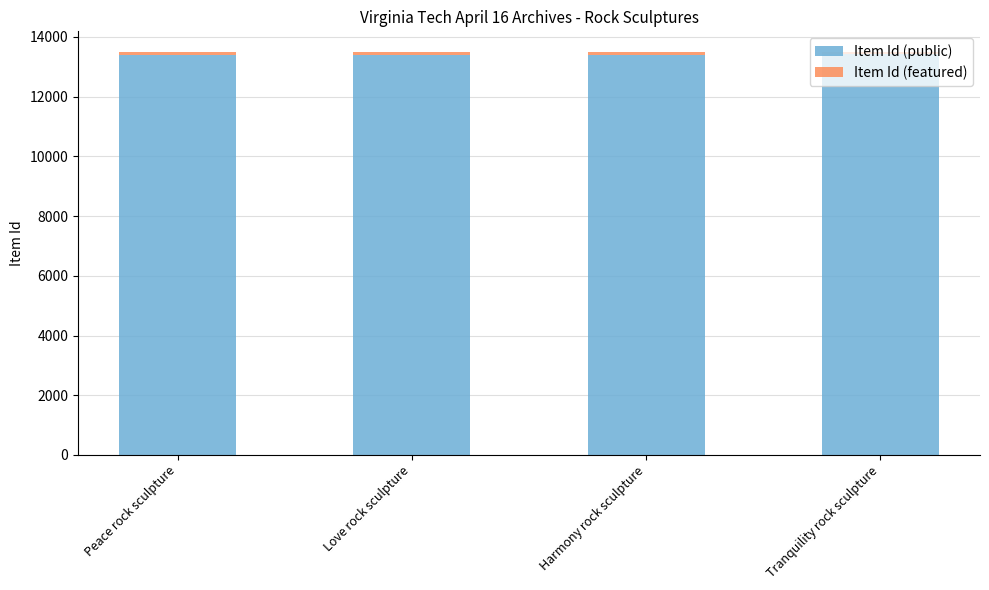

True or false: Item Id (public) has a value of 8282 at Tranquility rock sculpture.

False